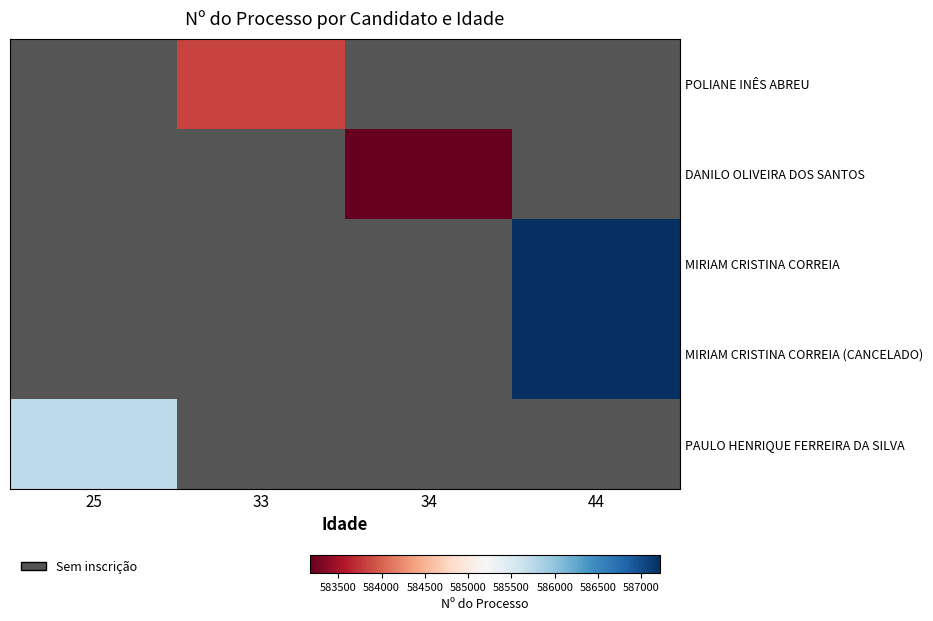

Count the number of categories in the chart.

4